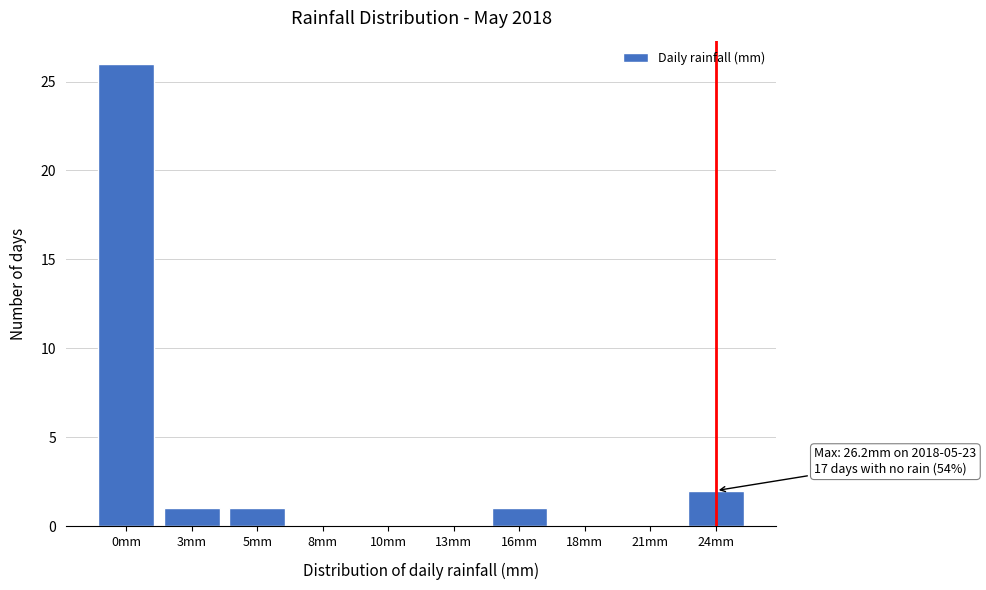

Reading left to right, what are all the values shown in this chart?

0mm=26	3mm=1	5mm=1	8mm=0	10mm=0	13mm=0	16mm=1	18mm=0	21mm=0	24mm=2